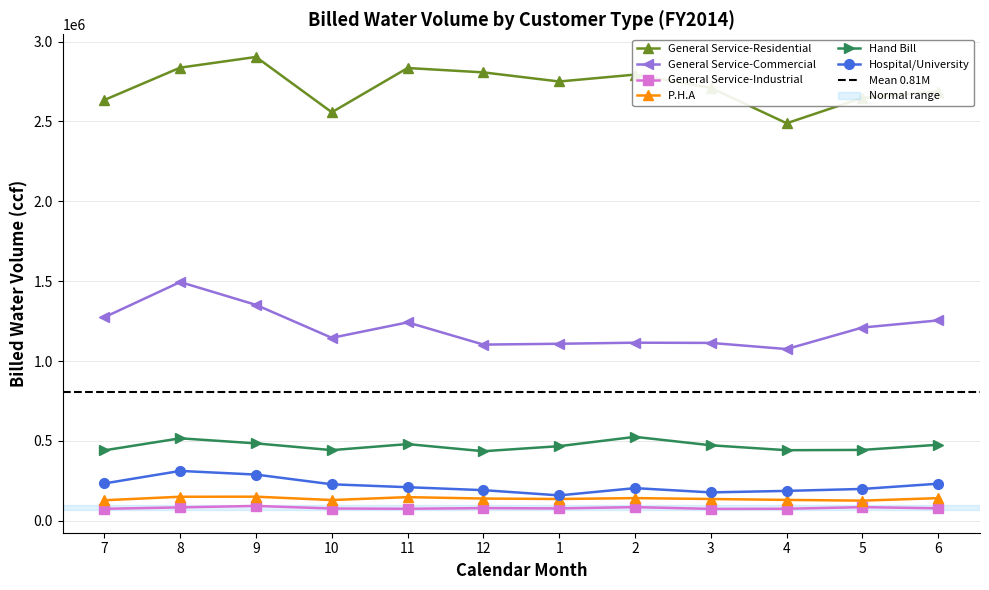

What value does the Hand Bill series have at 2, to the nearest 100?

525300